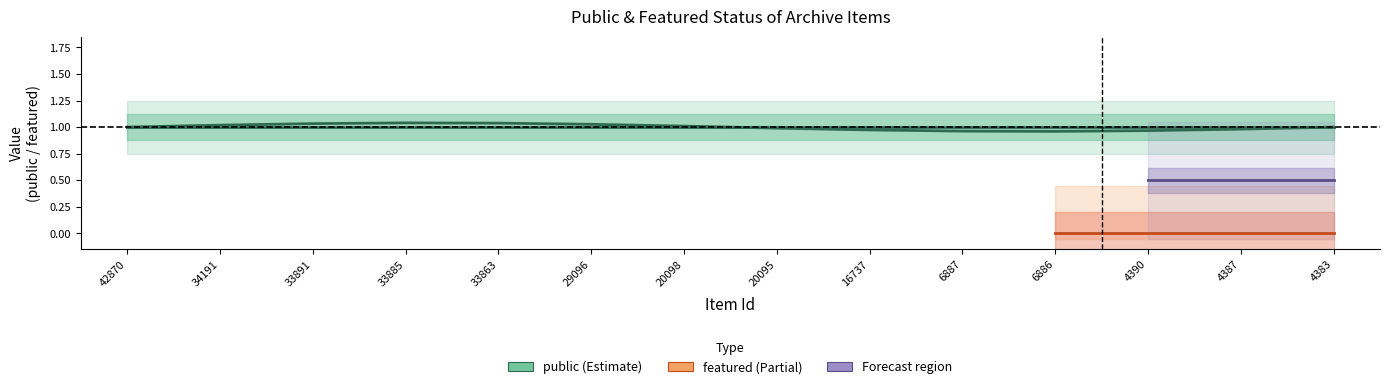

Does the chart have visible grid lines?

No